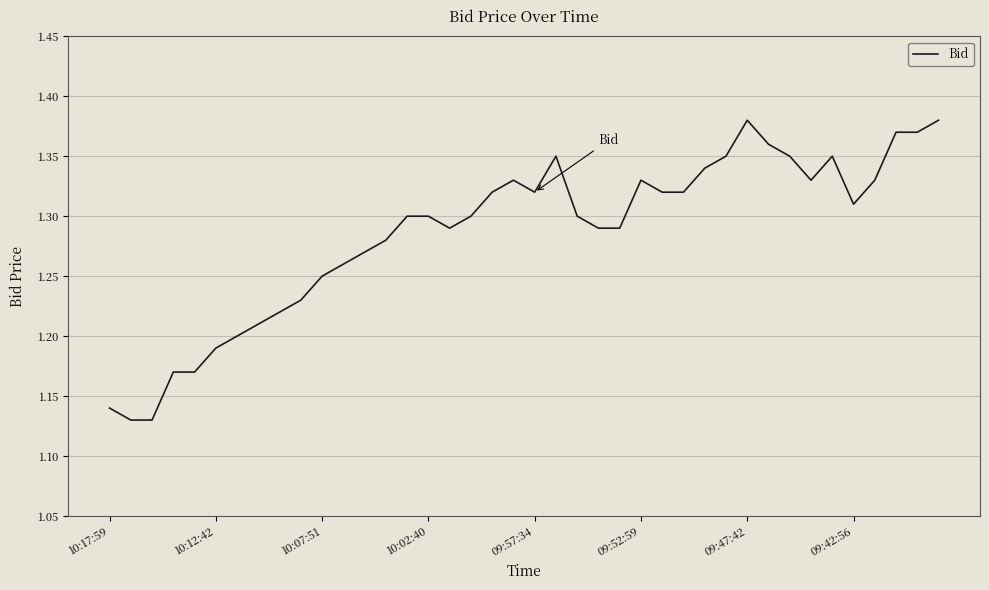

Does the chart have visible grid lines?

Yes